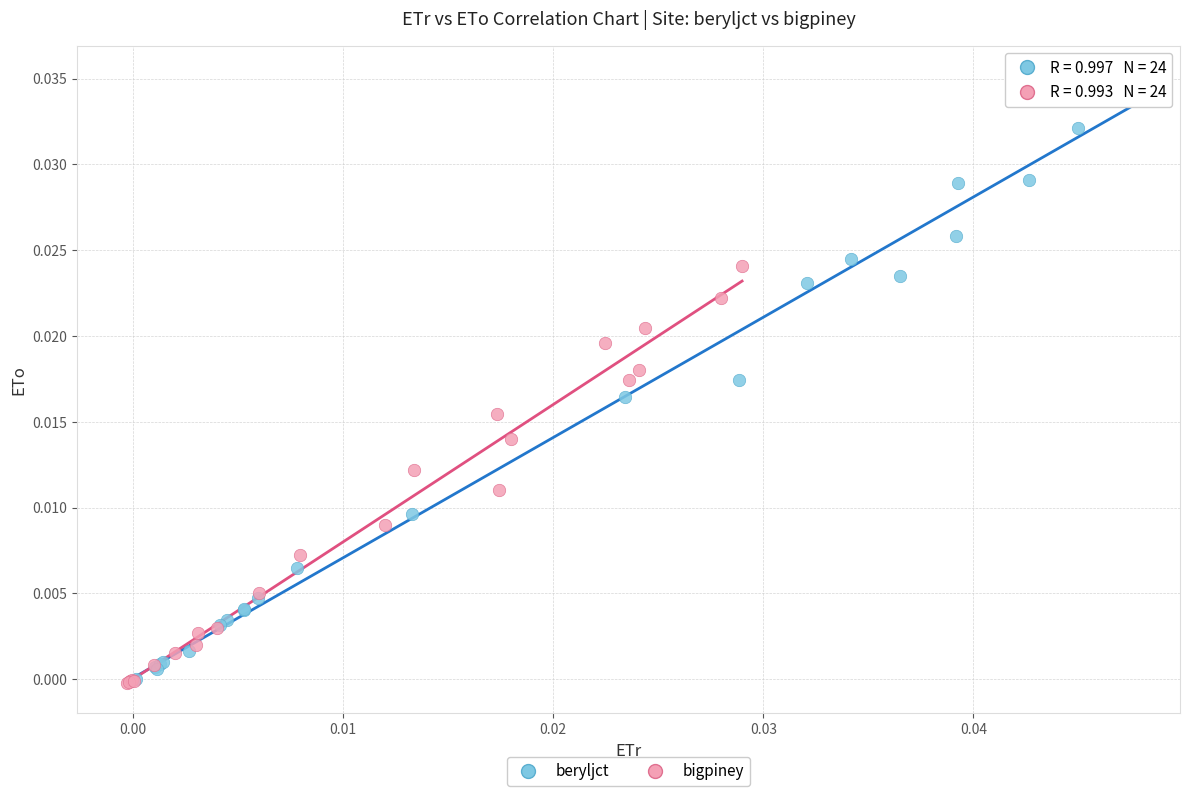

What are all the series names shown in the legend?

beryljct, bigpiney